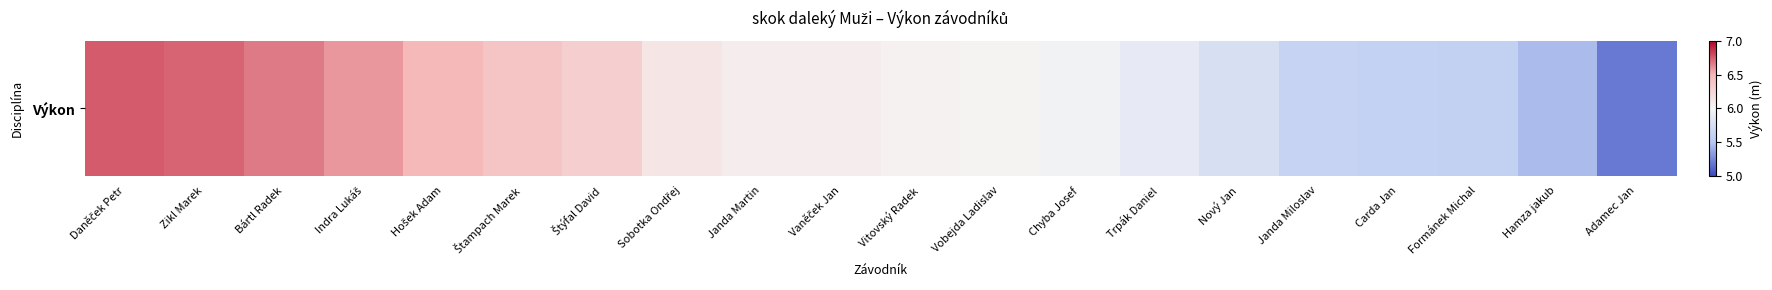

List the labels in order of value, largest first.

Daněček Petr, Zikl Marek, Bártl Radek, Indra Lukáš, Hošek Adam, Štampach Marek, Štýfal David, Sobotka Ondřej, Janda Martin, Vaněček Jan, Vitovský Radek, Vobejda Ladislav, Chyba Josef, Trpák Daniel, Nový Jan, Janda Miloslav, Carda Jan, Formánek Michal, Hamza jakub, Adamec Jan